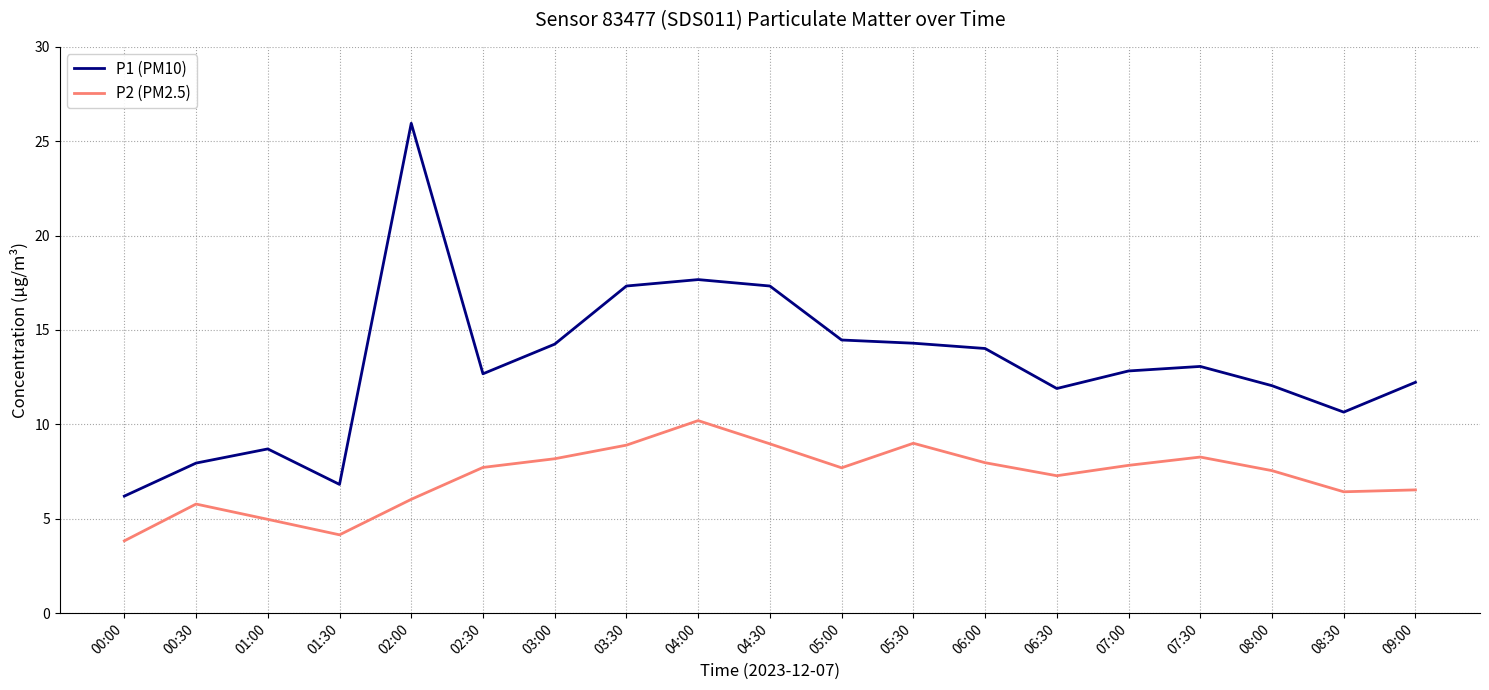

True or false: P1 (PM10) has a value of 17.7 at 04:00.

True